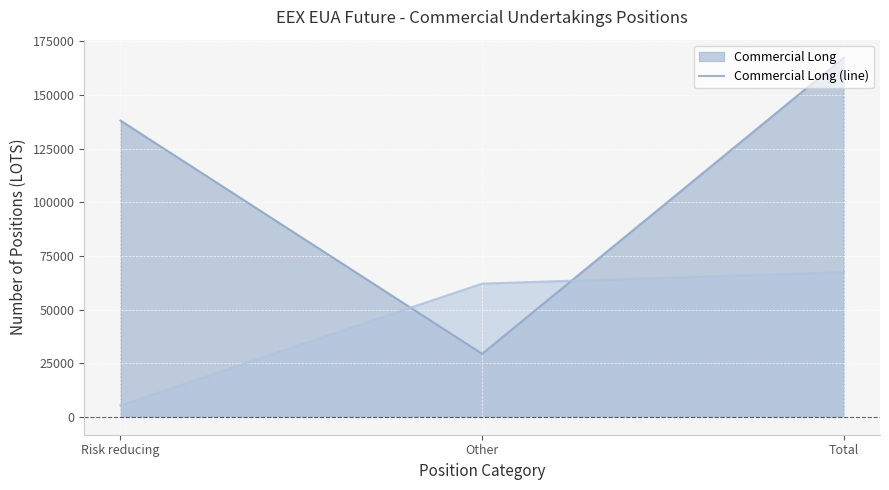

Reading left to right, list all the values displayed in this chart.

Commercial Long (line): Risk reducing=138136	Other=29344	Total=167480
Commercial Short (line): Risk reducing=5335	Other=62112	Total=67447